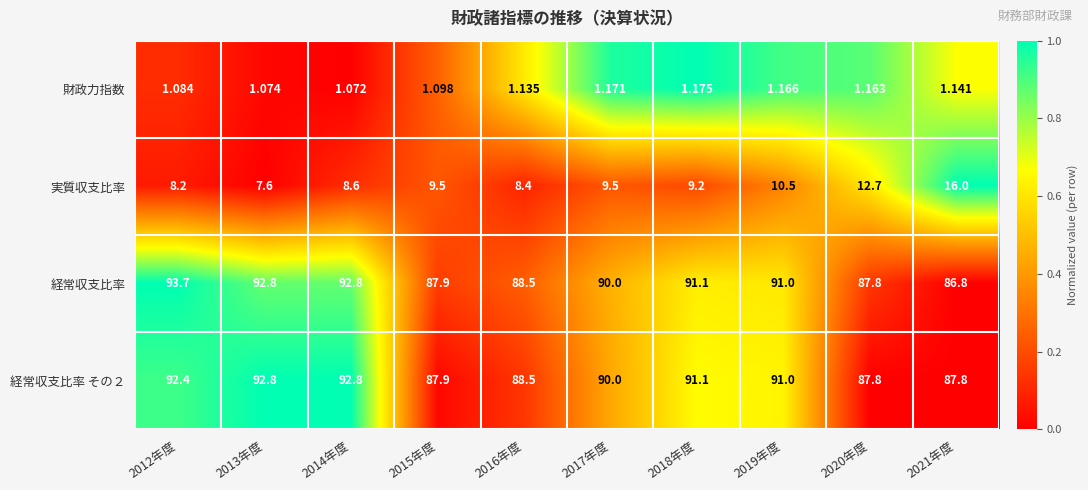

Reading left to right, extract all data points from this chart.

財政力指数: 2012年度=1.1	2013年度=1.1	2014年度=1.1	2015年度=1.1	2016年度=1.1	2017年度=1.2	2018年度=1.2	2019年度=1.2	2020年度=1.2	2021年度=1.1
実質収支比率: 2012年度=8.2	2013年度=7.6	2014年度=8.6	2015年度=9.5	2016年度=8.4	2017年度=9.5	2018年度=9.2	2019年度=10.5	2020年度=12.7	2021年度=16.0
経常収支比率: 2012年度=93.7	2013年度=92.8	2014年度=92.8	2015年度=87.9	2016年度=88.5	2017年度=90.0	2018年度=91.1	2019年度=91.0	2020年度=87.8	2021年度=86.8
経常収支比率 その２: 2012年度=92.4	2013年度=92.8	2014年度=92.8	2015年度=87.9	2016年度=88.5	2017年度=90.0	2018年度=91.1	2019年度=91.0	2020年度=87.8	2021年度=87.8